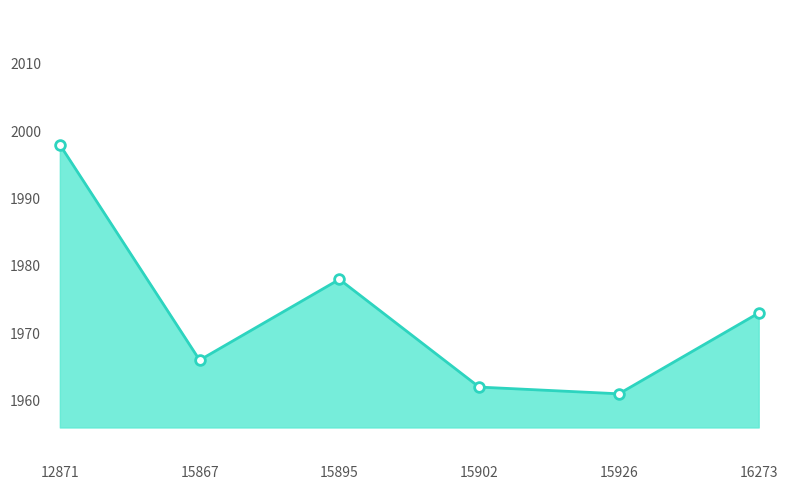

At which category does the data reach its first local valley?

15867